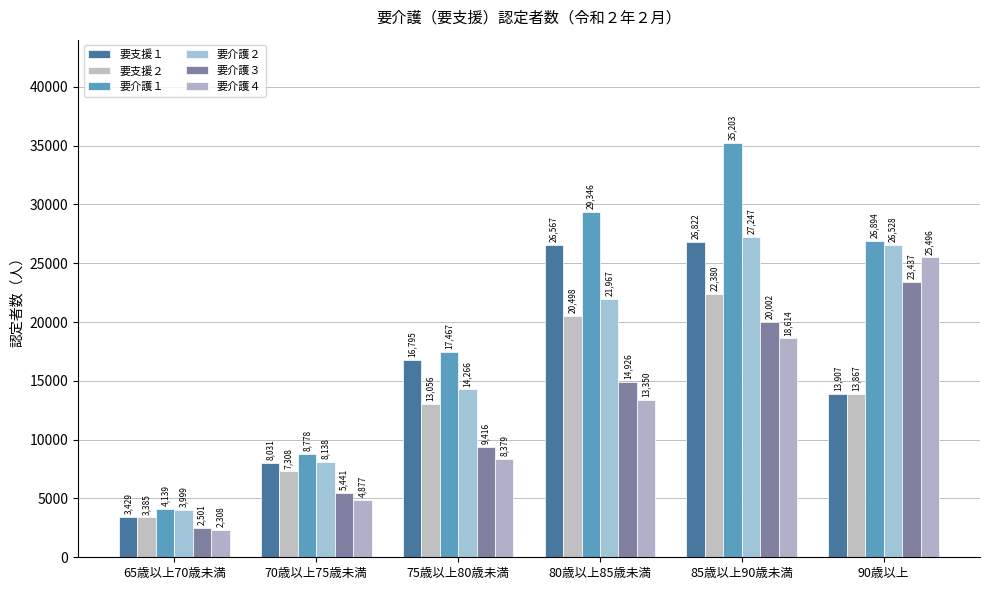

What value does the 要支援２ series have at 65歳以上70歳未満, to the nearest 100?

3400